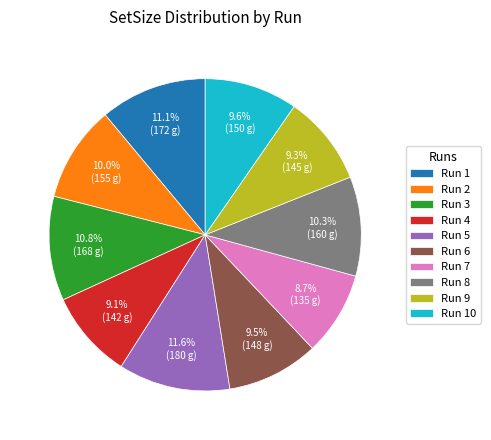

Is it true that Run 5 is 32% of the pie?

False